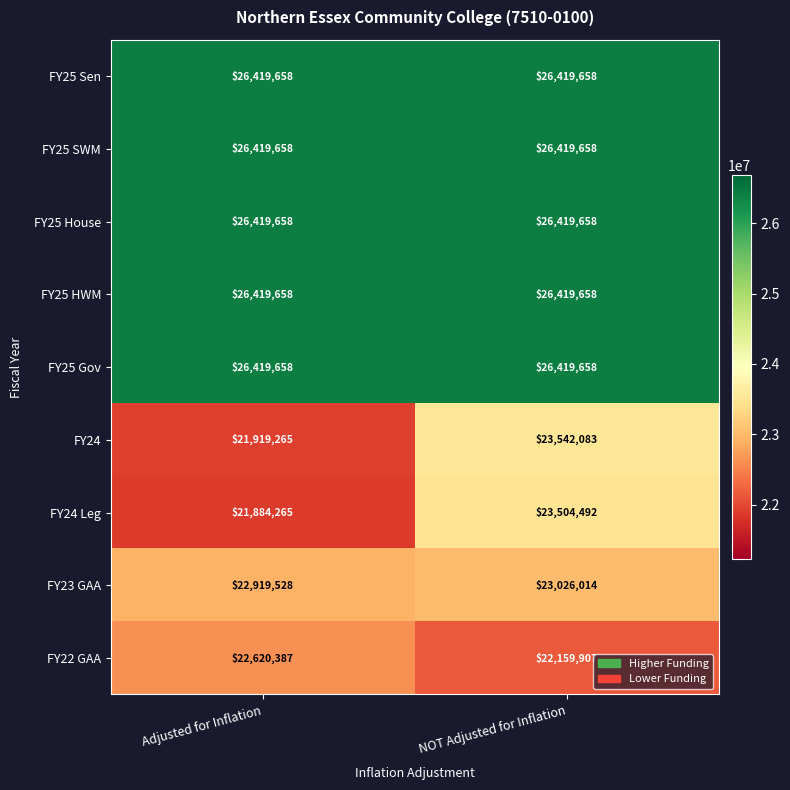

What is the total value across all series at NOT Adjusted for Inflation?

224330786